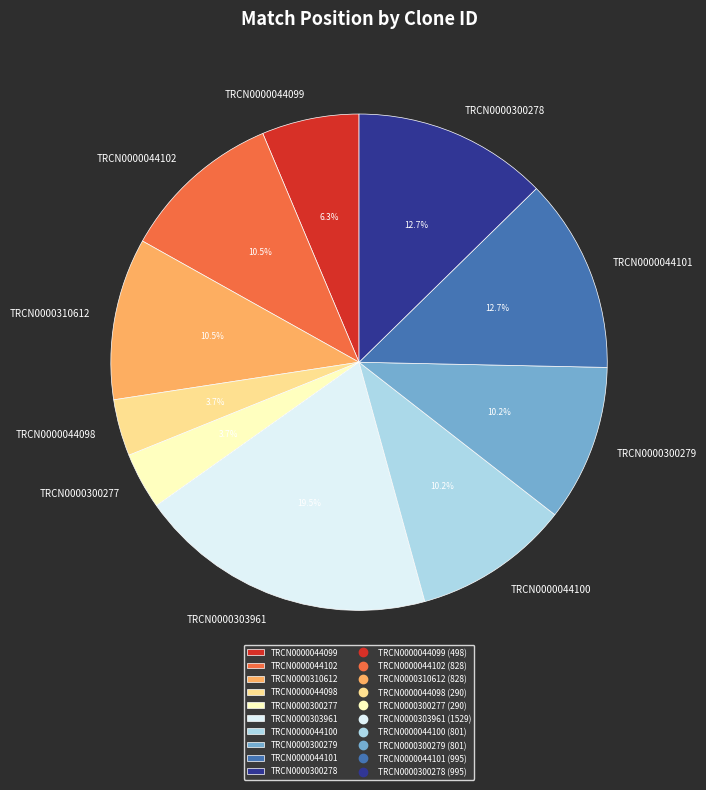

Count the number of slices in the pie.

10